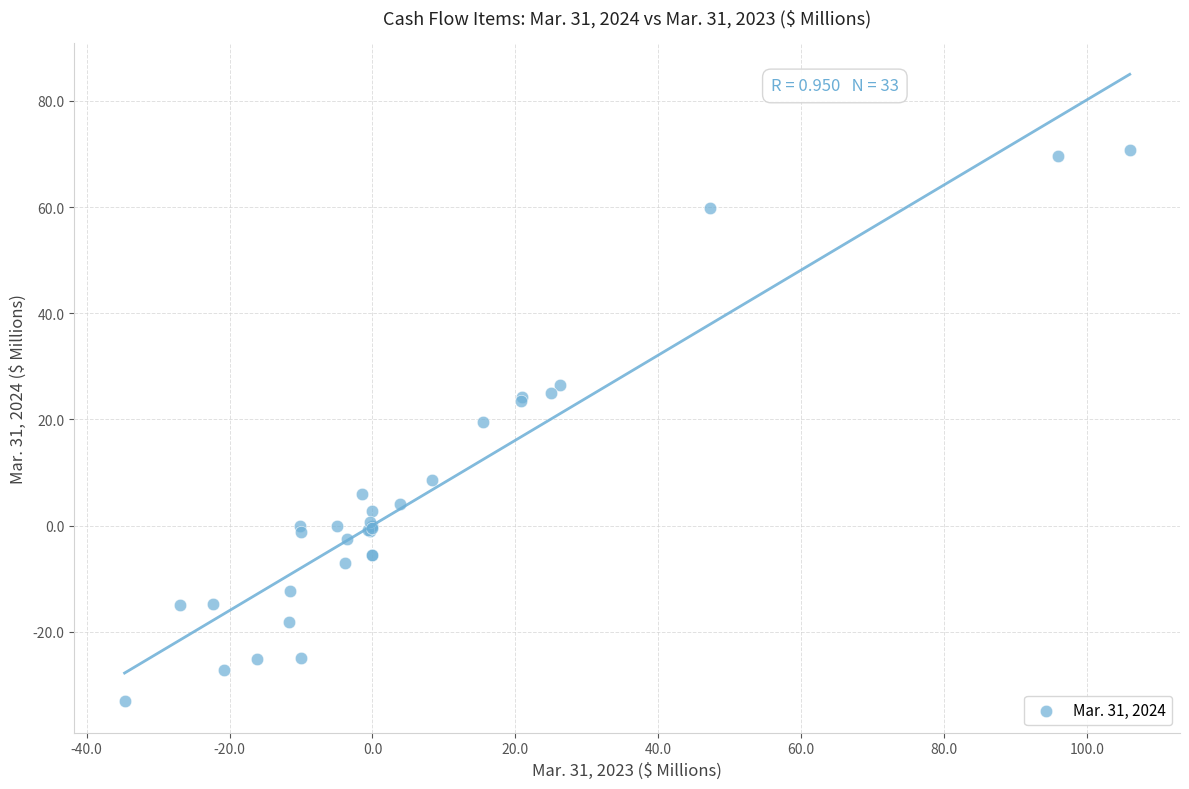

What Y value in the scatter plot is closest to 18?

19.5